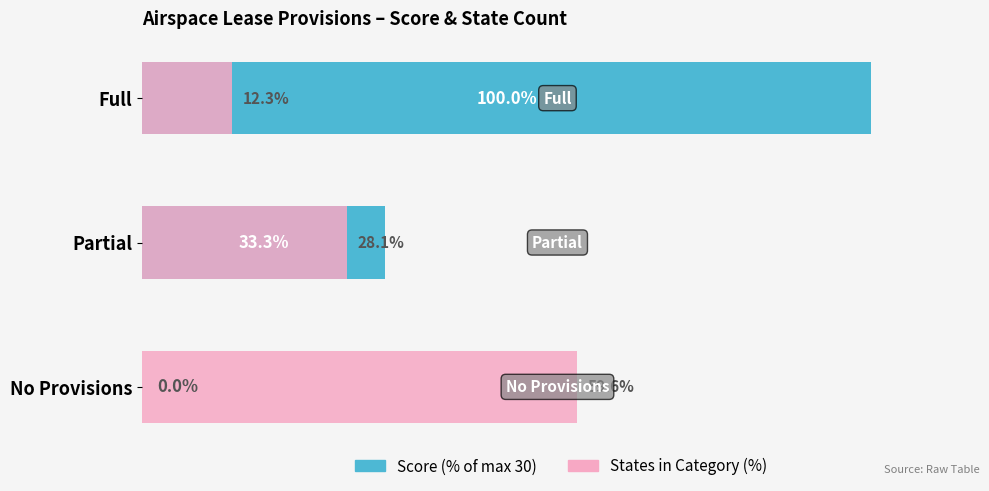

List the series in order of their overall mean, highest first.

Score (% of max), States Count (%)